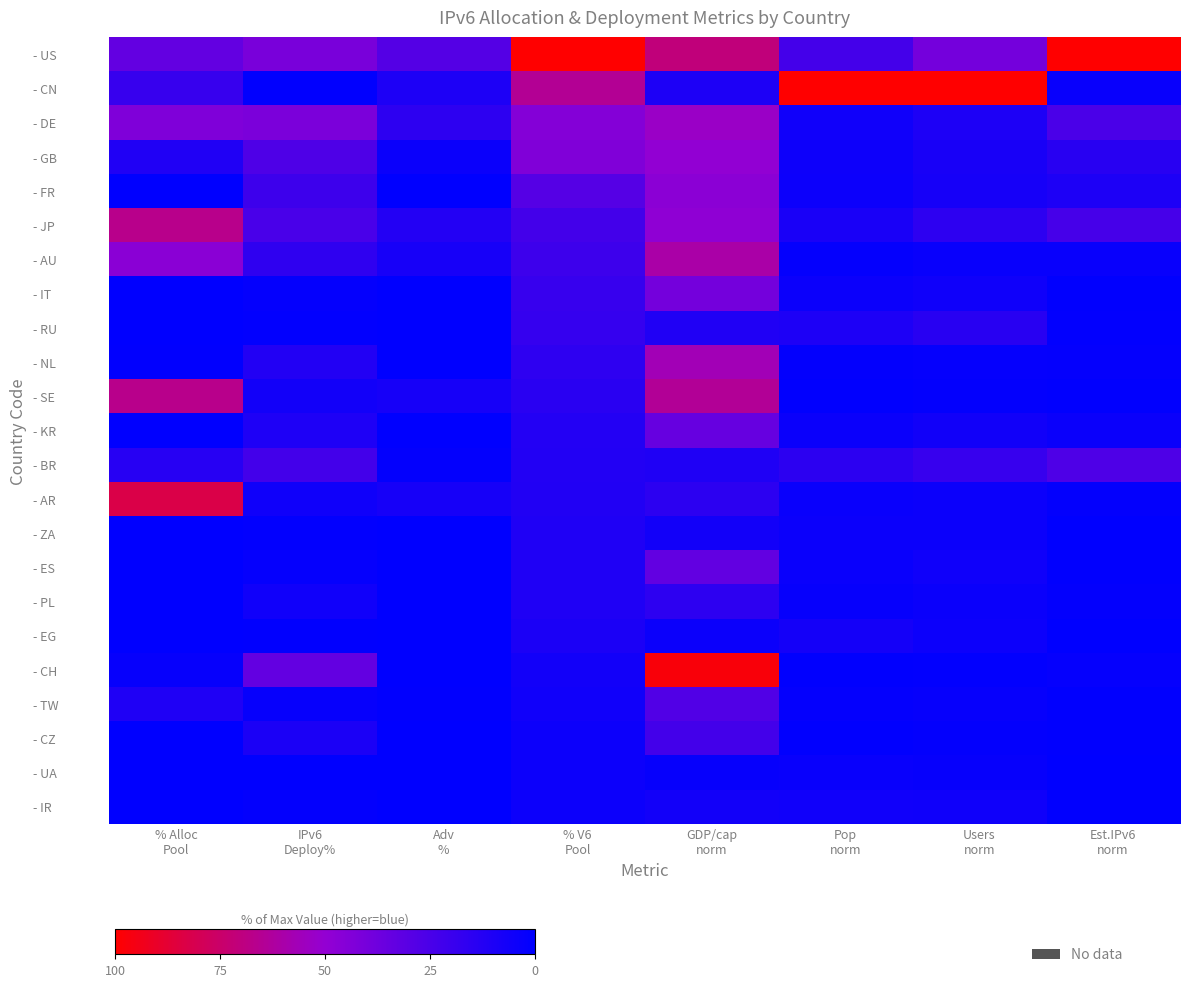

Which series changed the most between IPv6 Deploy% and Est.IPv6 norm?

- US